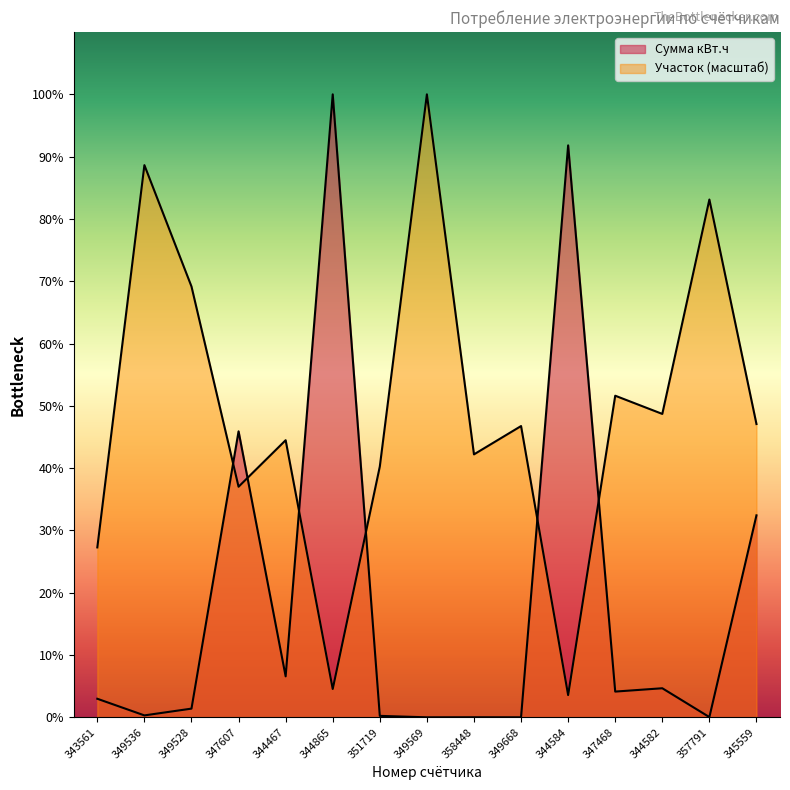

What value does the Сумма кВт.ч series have at 343561?

1008.0